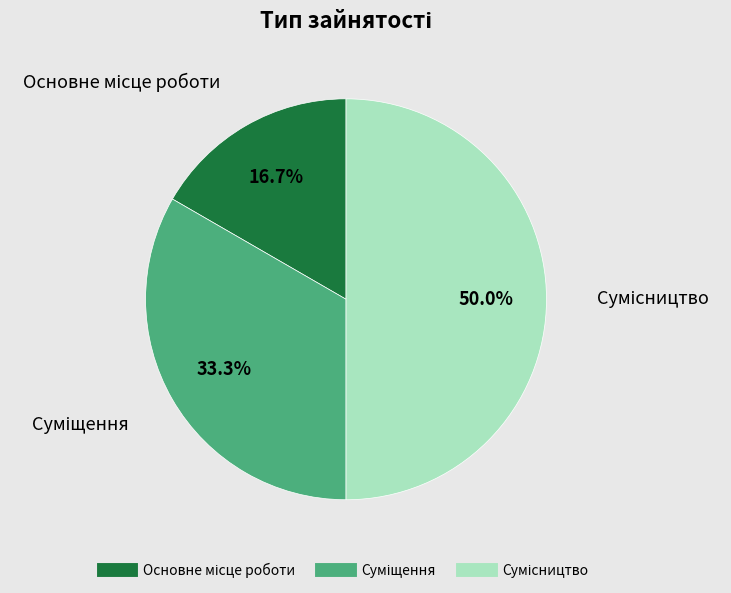

To the nearest percent, what is the difference between the Суміщення and Сумісництво slice percentages?

17%